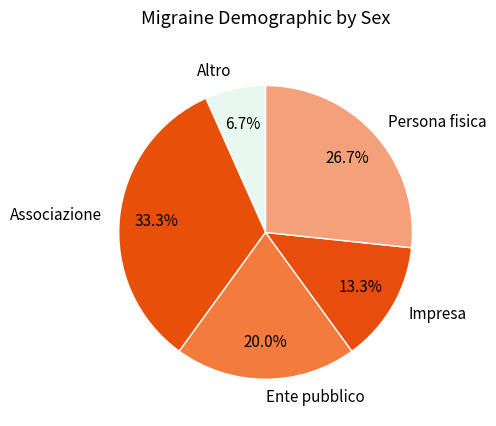

To the nearest percent, what portion does Ente pubblico represent?

20%